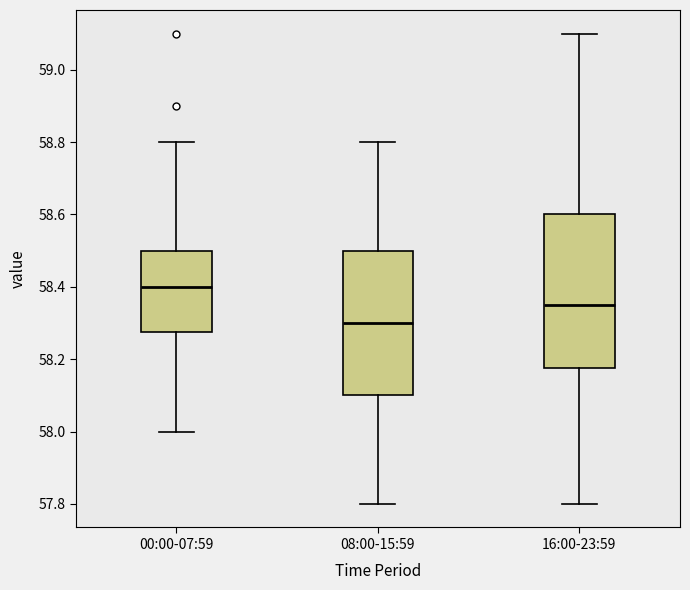

Comparing the boxes themselves (not the whiskers), which one is the tallest?

16:00-23:59